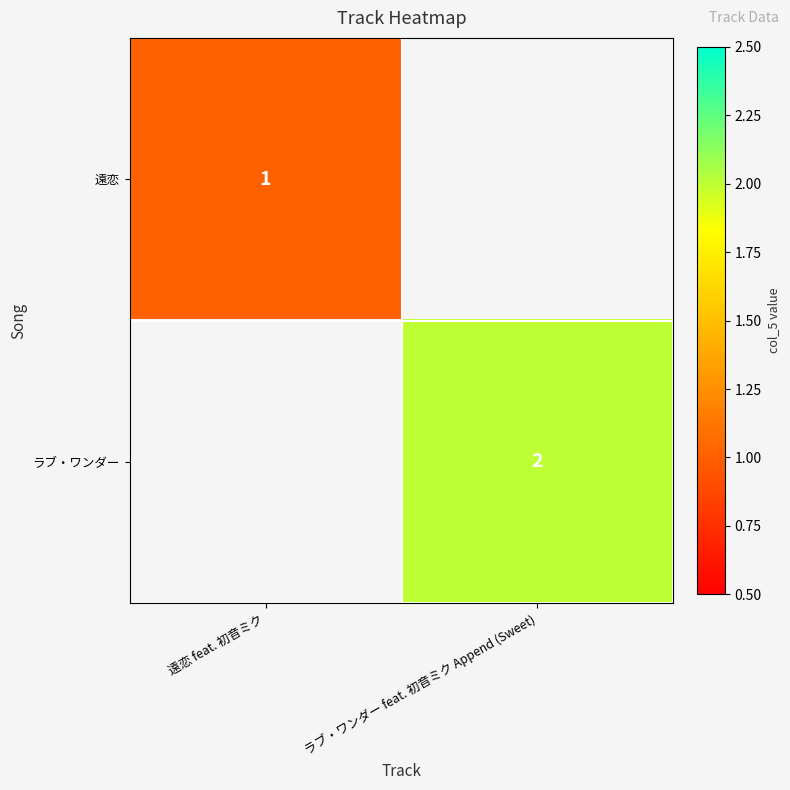

The value of ラブ・ワンダー at ラブ・ワンダー feat. 初音ミク Append (Sweet) is 1. True or false?

False